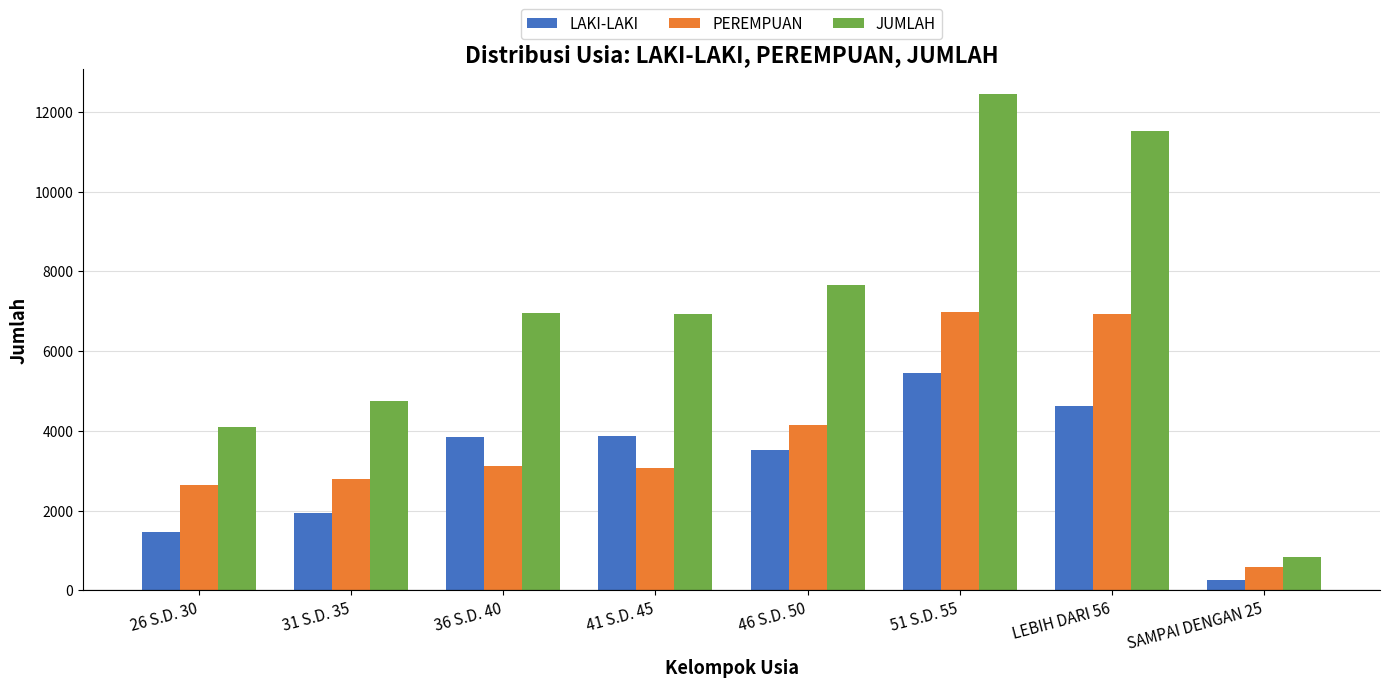

Which series has the largest range (max minus min)?

JUMLAH